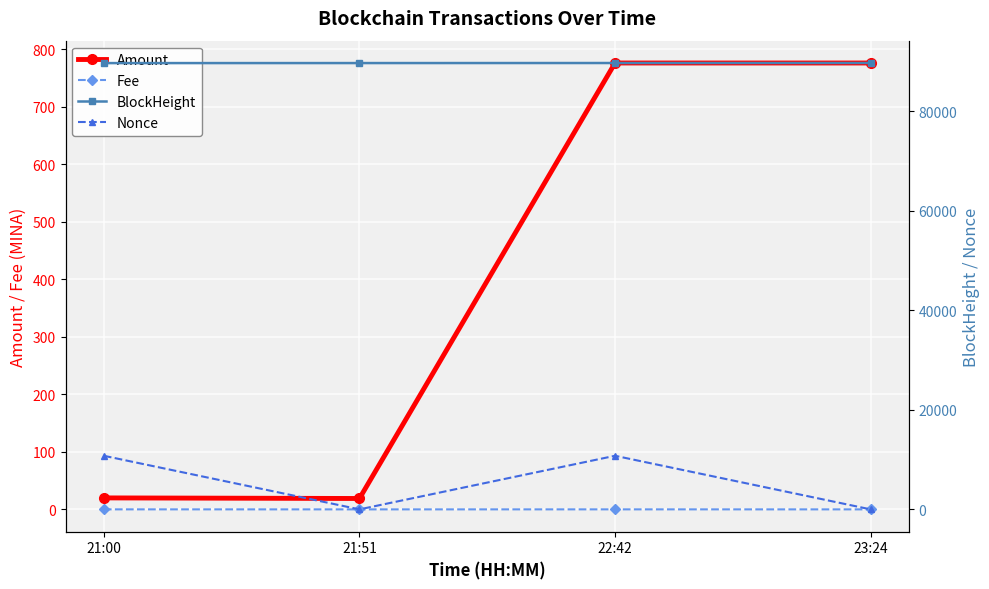

List the labels in order of BlockHeight value, smallest first.

21:00, 21:51, 22:42, 23:24